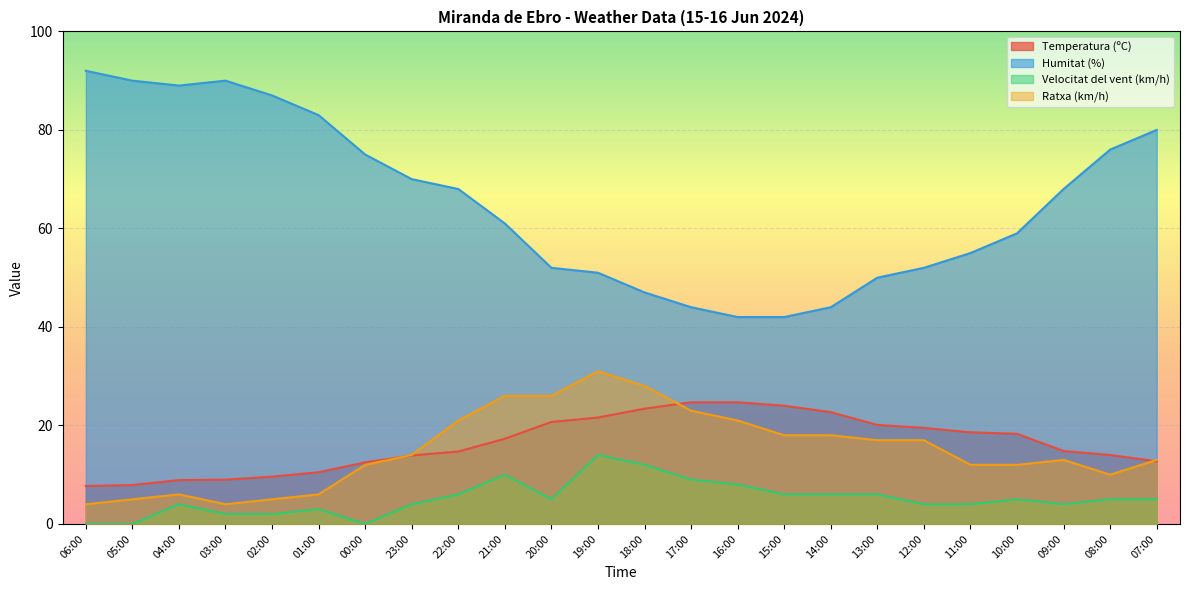

At 02:00, list the series in order from largest to smallest.

Humitat (%), Temperatura (ºC), Ratxa (km/h), Velocitat del vent (km/h)